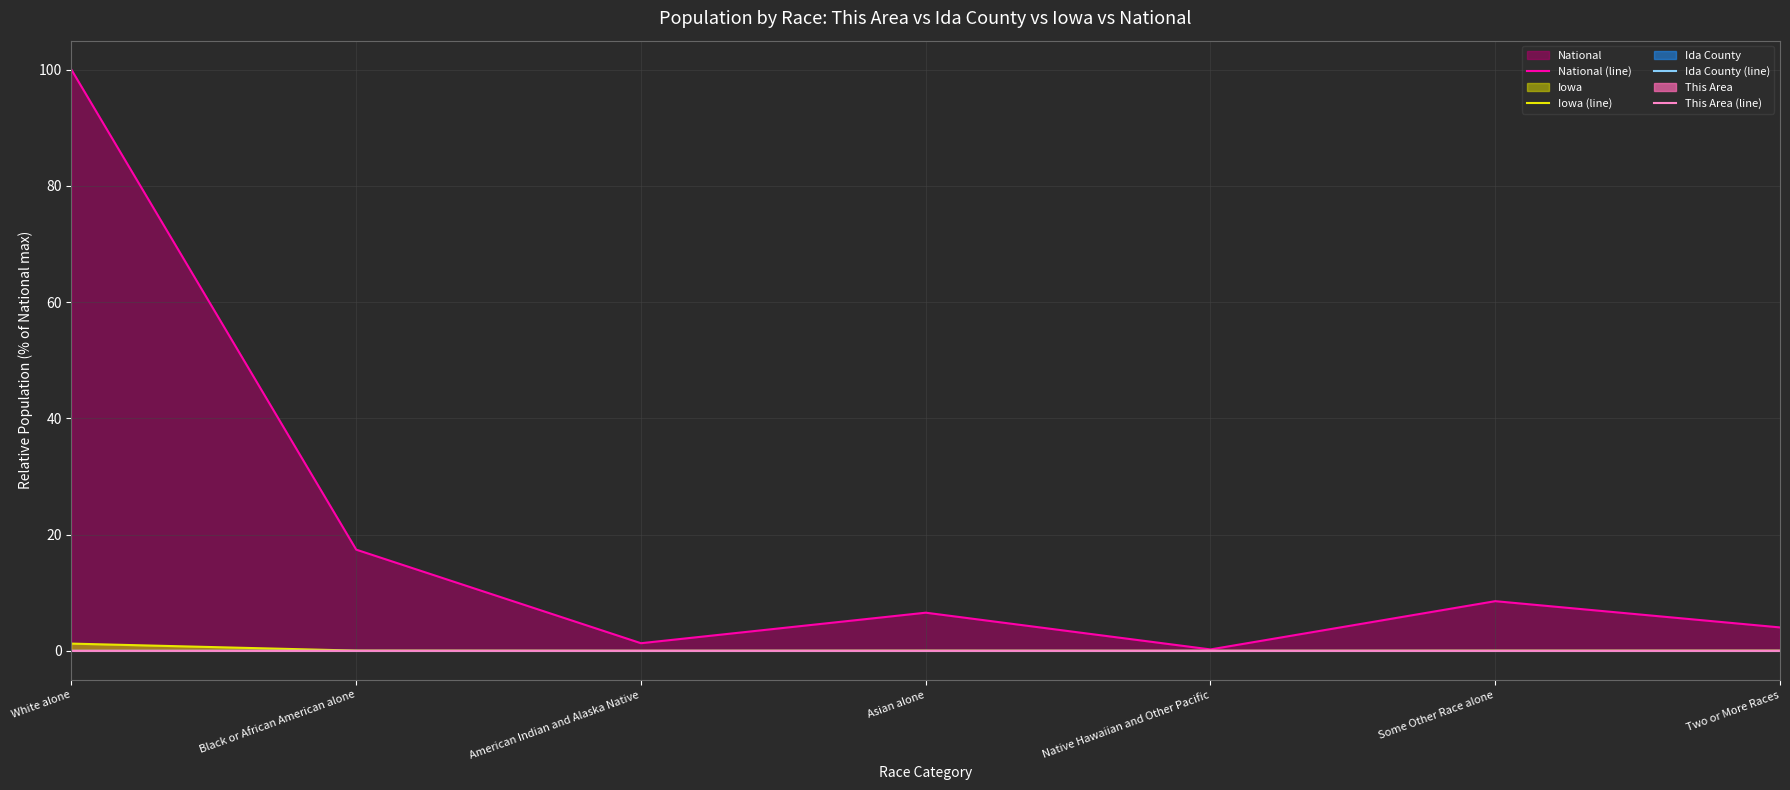

True or false: Ida County (line) and Iowa (line) cross at least once.

False